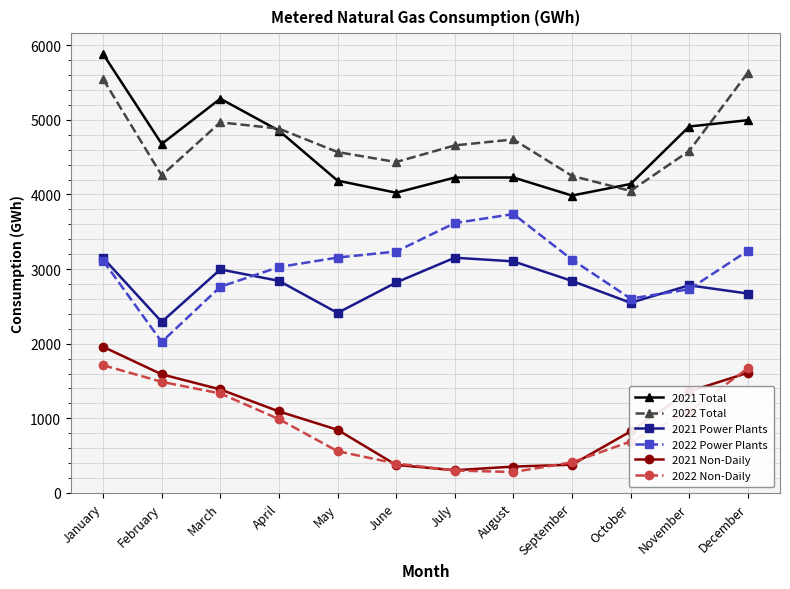

What is the greatest value displayed?

5881